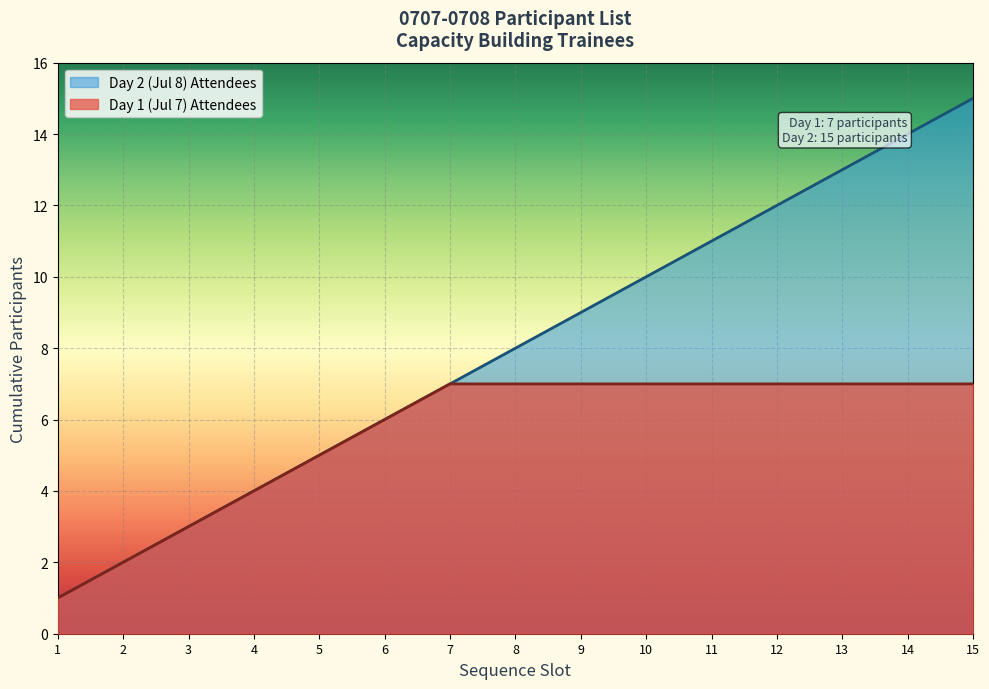

What is the sum of all Day 2 (Jul 8) Attendees values?

120